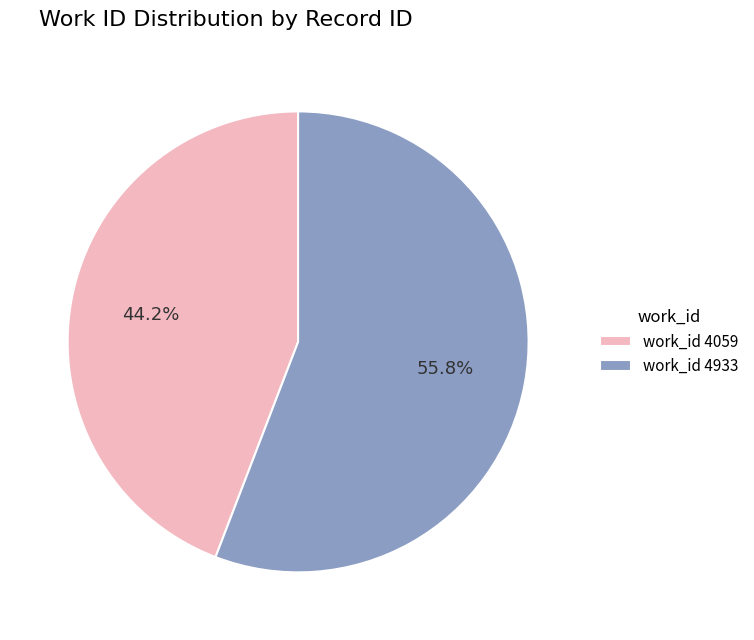

What percentage do work_id 4059 and work_id 4933 together represent?

100.0%